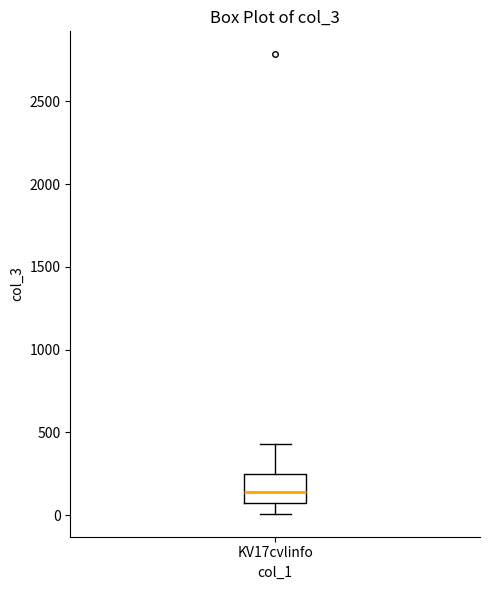

Transcribe this box plot: give where the median line is, the range the box spans, and where the two whiskers end, as read against the y-axis. The values are not printed on the chart, so give them approximately, as read against the axis.

median 150, box 100 to 250, whiskers 0 to 450